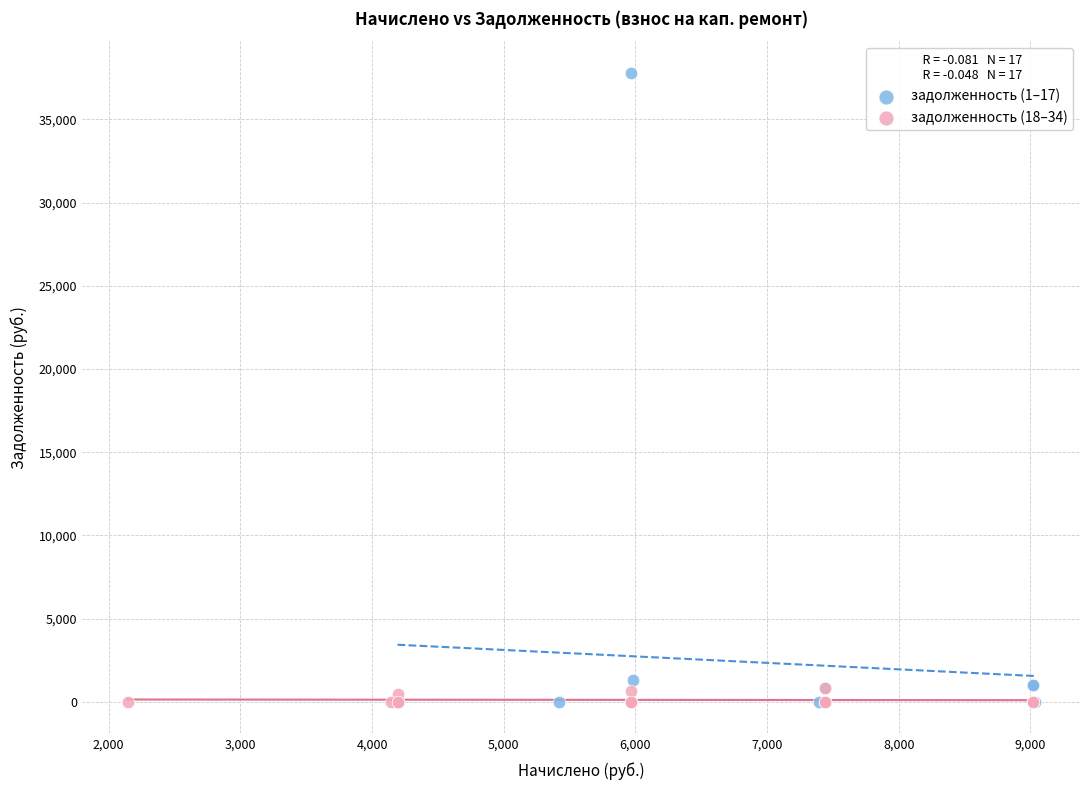

Which series reaches the maximum Y coordinate?

задолженность (1–17)